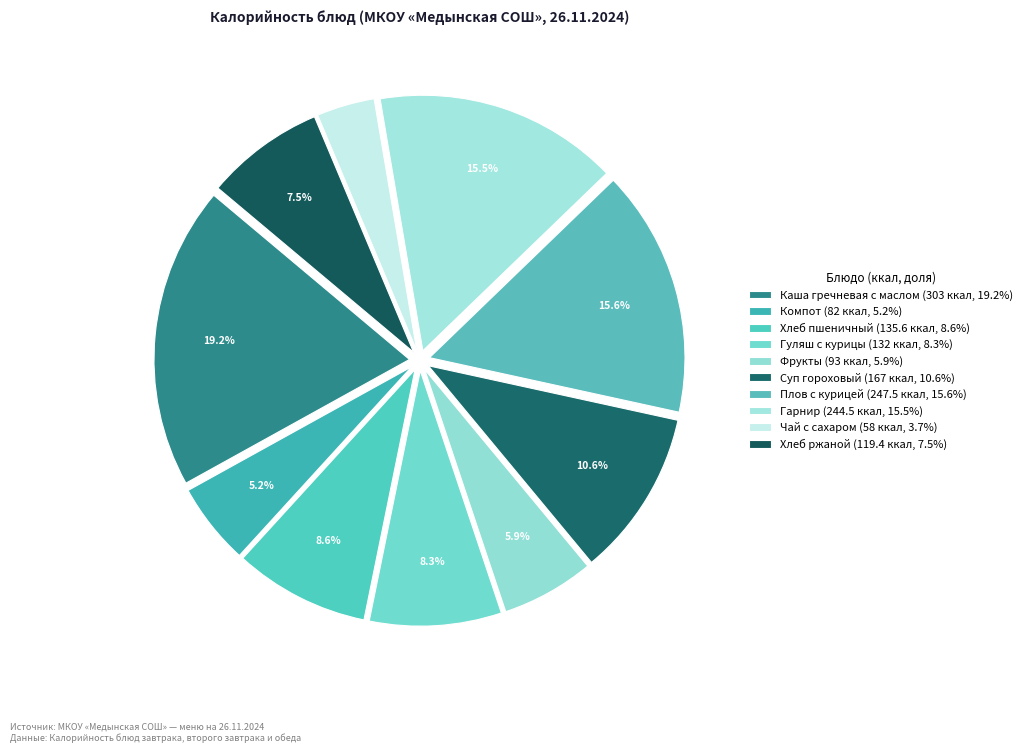

Which slice is the largest?

Каша гречневая с маслом